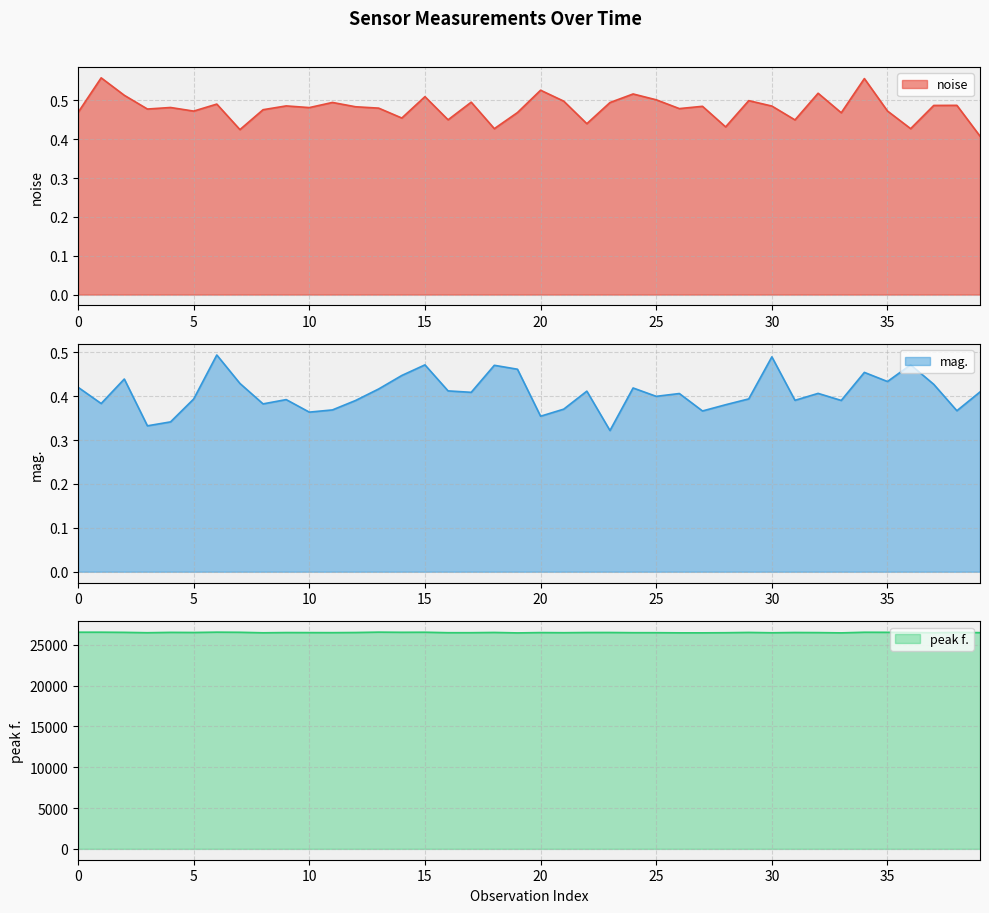

What is the greatest value displayed?

26548.8